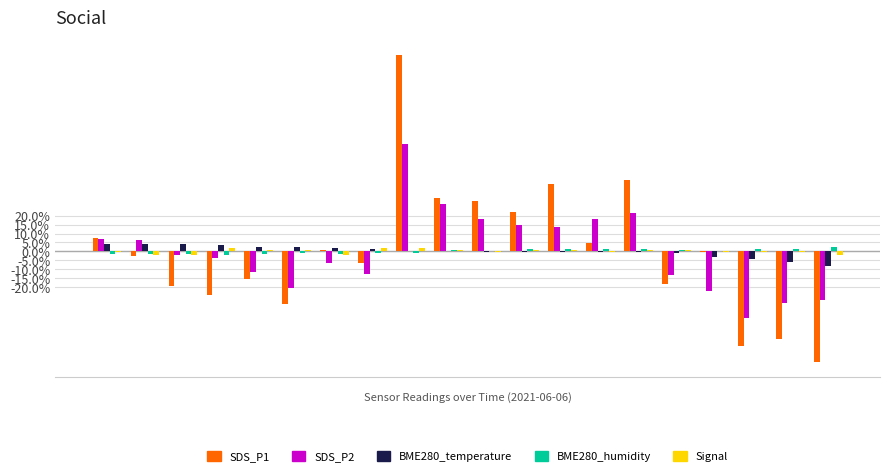

What is the maximum value for BME280_temperature?

4.1